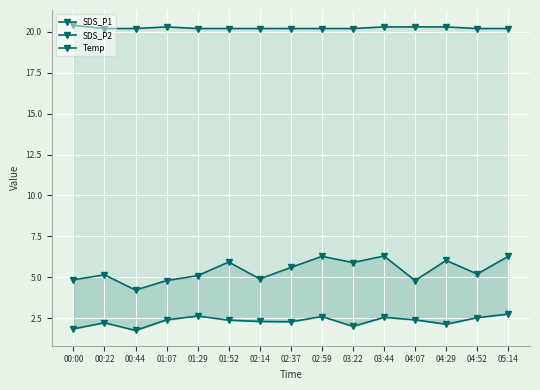

Reading left to right, list all the values displayed in this chart.

SDS_P1: 4.8	5.2	4.2	4.8	5.1	5.9	4.9	5.6	6.3	5.9	6.3	4.8	6.0	5.2	6.3
SDS_P2: 1.9	2.2	1.8	2.4	2.6	2.4	2.3	2.3	2.6	2.0	2.5	2.4	2.1	2.5	2.8
Temp: 20.4	20.2	20.2	20.3	20.2	20.2	20.2	20.2	20.2	20.2	20.3	20.3	20.3	20.2	20.2